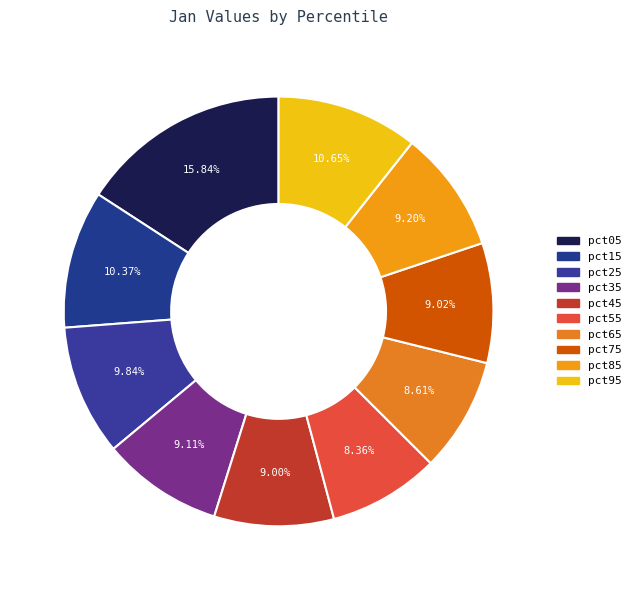

Does pct25 represent more than half of the total?

No